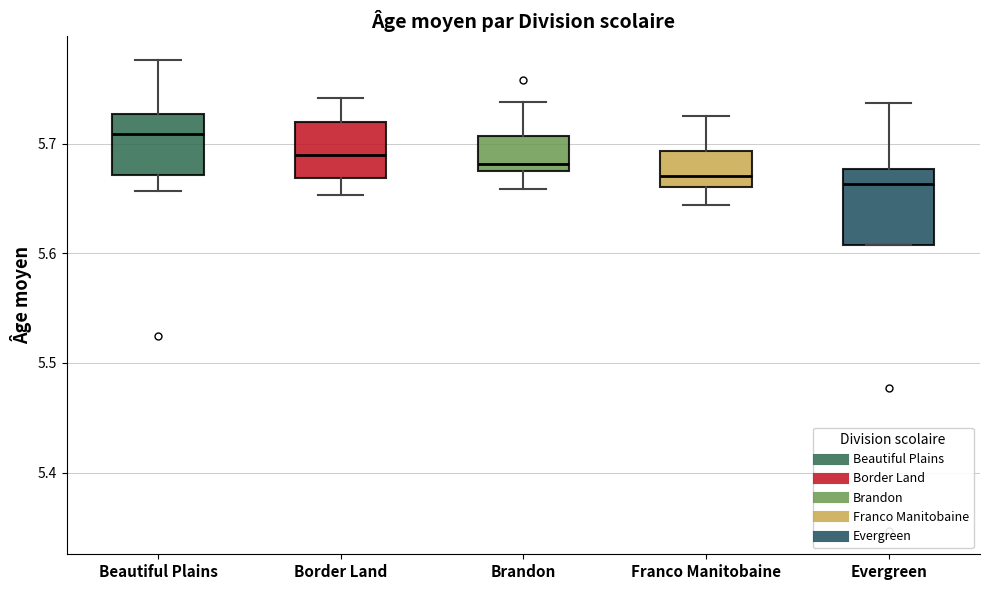

Reading left to right, transcribe this box plot: for each box, give where its median line is, the range the box spans, and where its two whiskers end, as read against the y-axis. The values are not printed on the chart, so give them approximately, as read against the axis.

Beautiful Plains: median 5.71, box 5.67 to 5.73, whiskers 5.66 to 5.78
Border Land: median 5.69, box 5.67 to 5.72, whiskers 5.65 to 5.74
Brandon: median 5.68 (just above the box's lower edge), box 5.68 to 5.71, whiskers 5.66 to 5.74
Franco Manitobaine: median 5.67, box 5.66 to 5.69, whiskers 5.64 to 5.73
Evergreen: median 5.66, box 5.61 to 5.68, whiskers 5.61 to 5.74